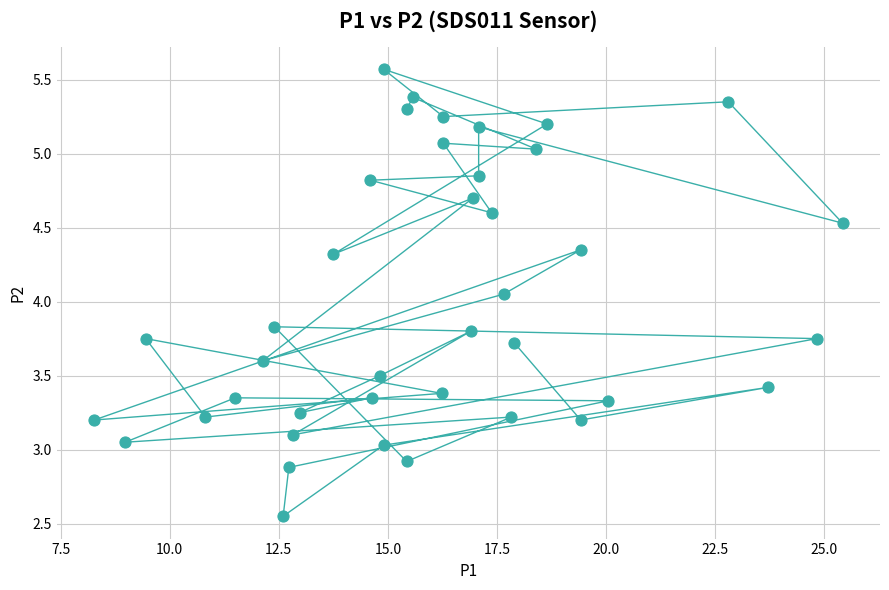

What is the range of X values (max minus min)?

17.2